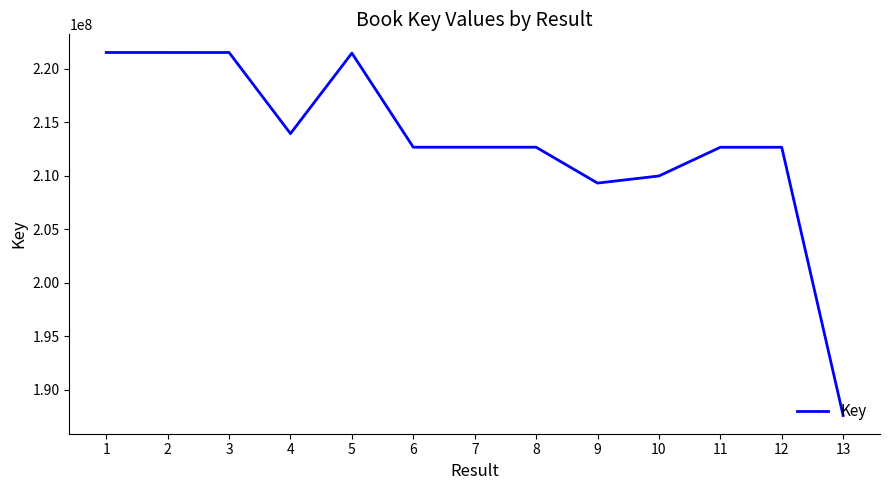

Read the value at 13, to the nearest 50.

187578800